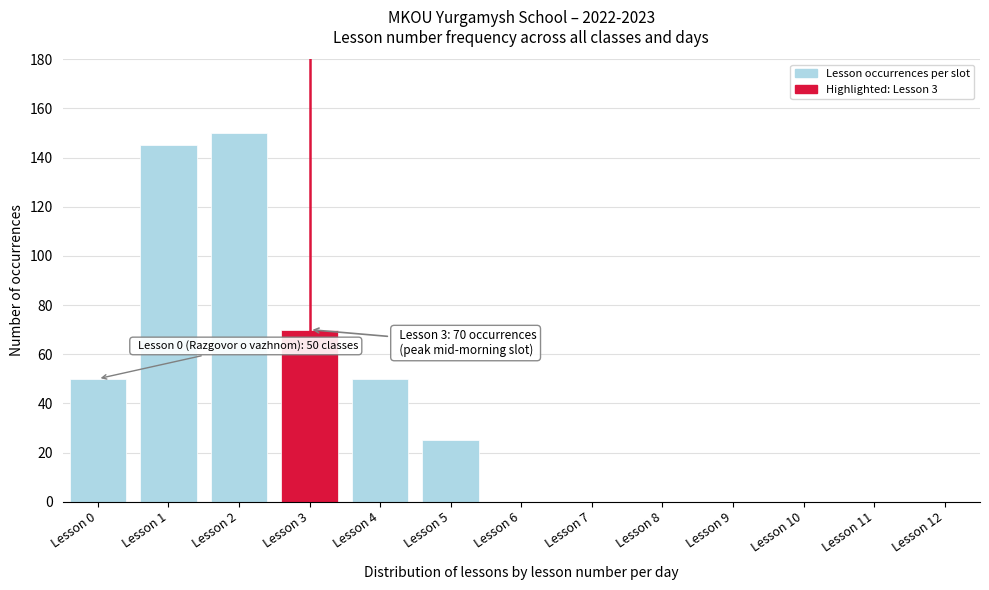

Reading left to right, transcribe all the data shown in this chart.

Lesson 0=50	Lesson 1=145	Lesson 2=150	Lesson 3=70	Lesson 4=50	Lesson 5=25	Lesson 6=0	Lesson 7=0	Lesson 8=0	Lesson 9=0	Lesson 10=0	Lesson 11=0	Lesson 12=0